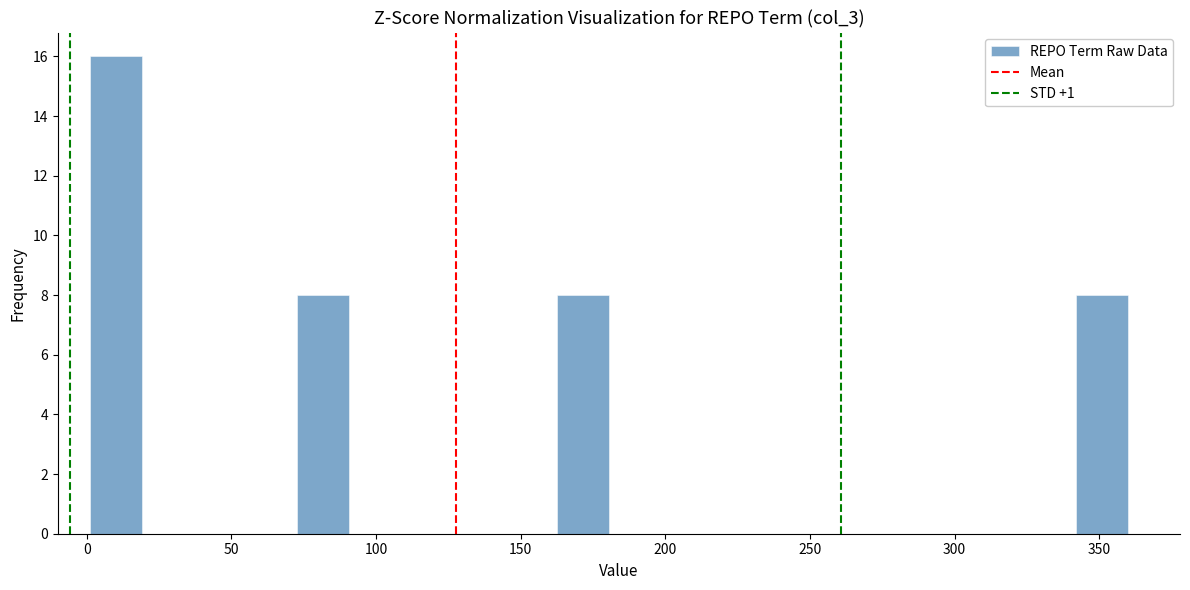

Around what value on the x-axis is the tallest bar? Give the approximate position of its centre, as read against the axis.

10